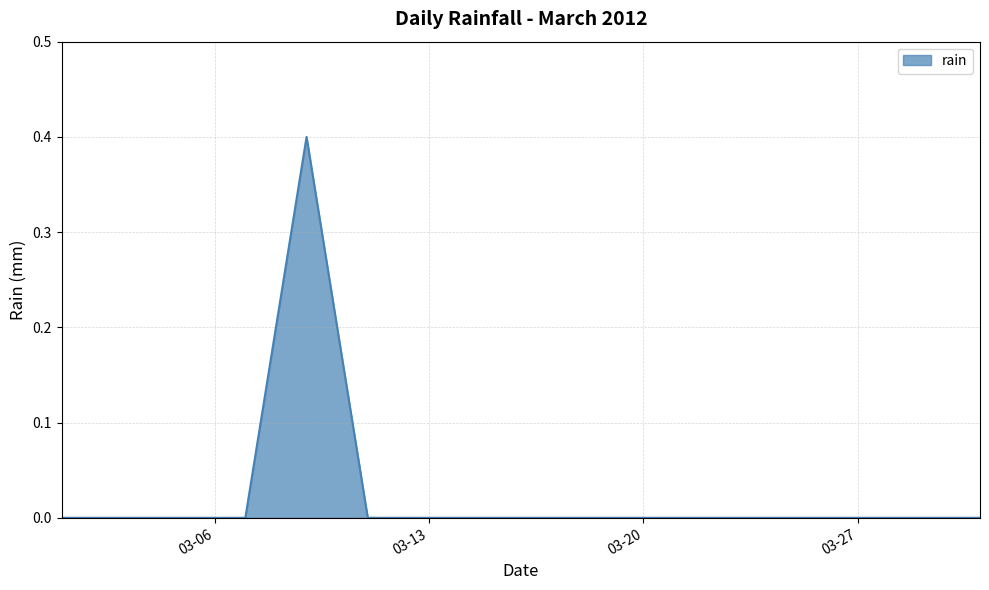

What is the difference between the maximum and minimum values?

0.4